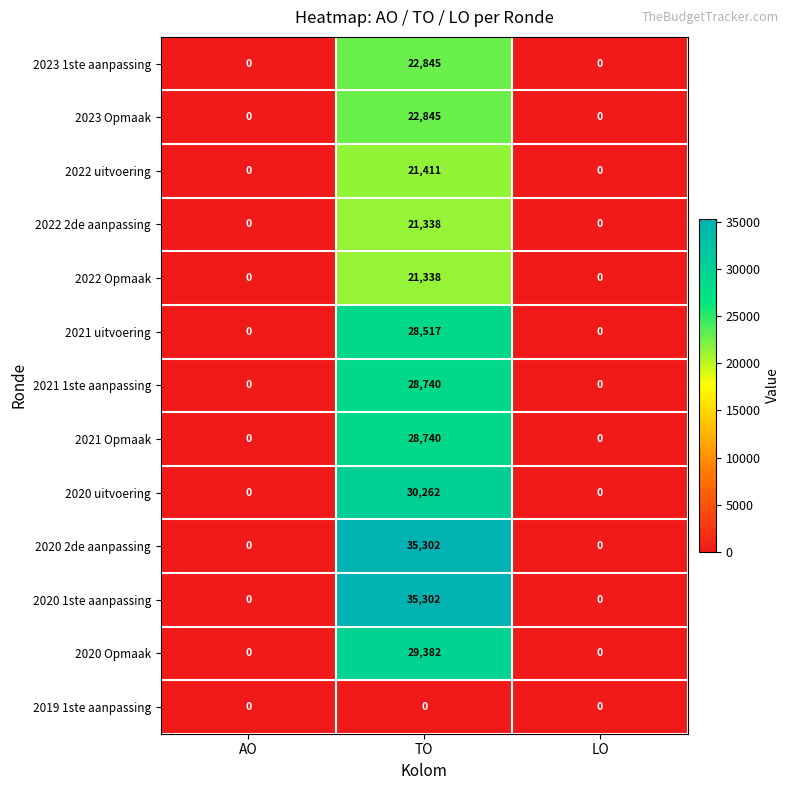

What is the spread (max minus min) of values at TO?

35302